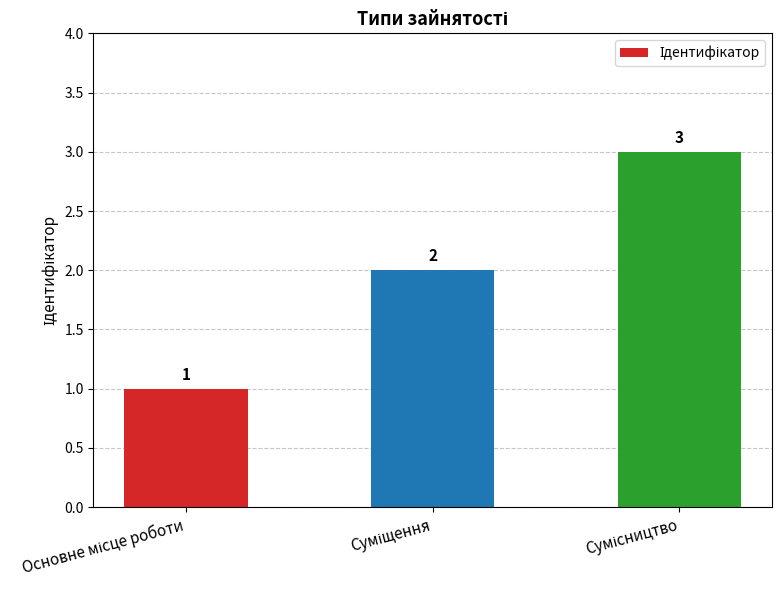

What is the difference between the second highest and minimum values?

1